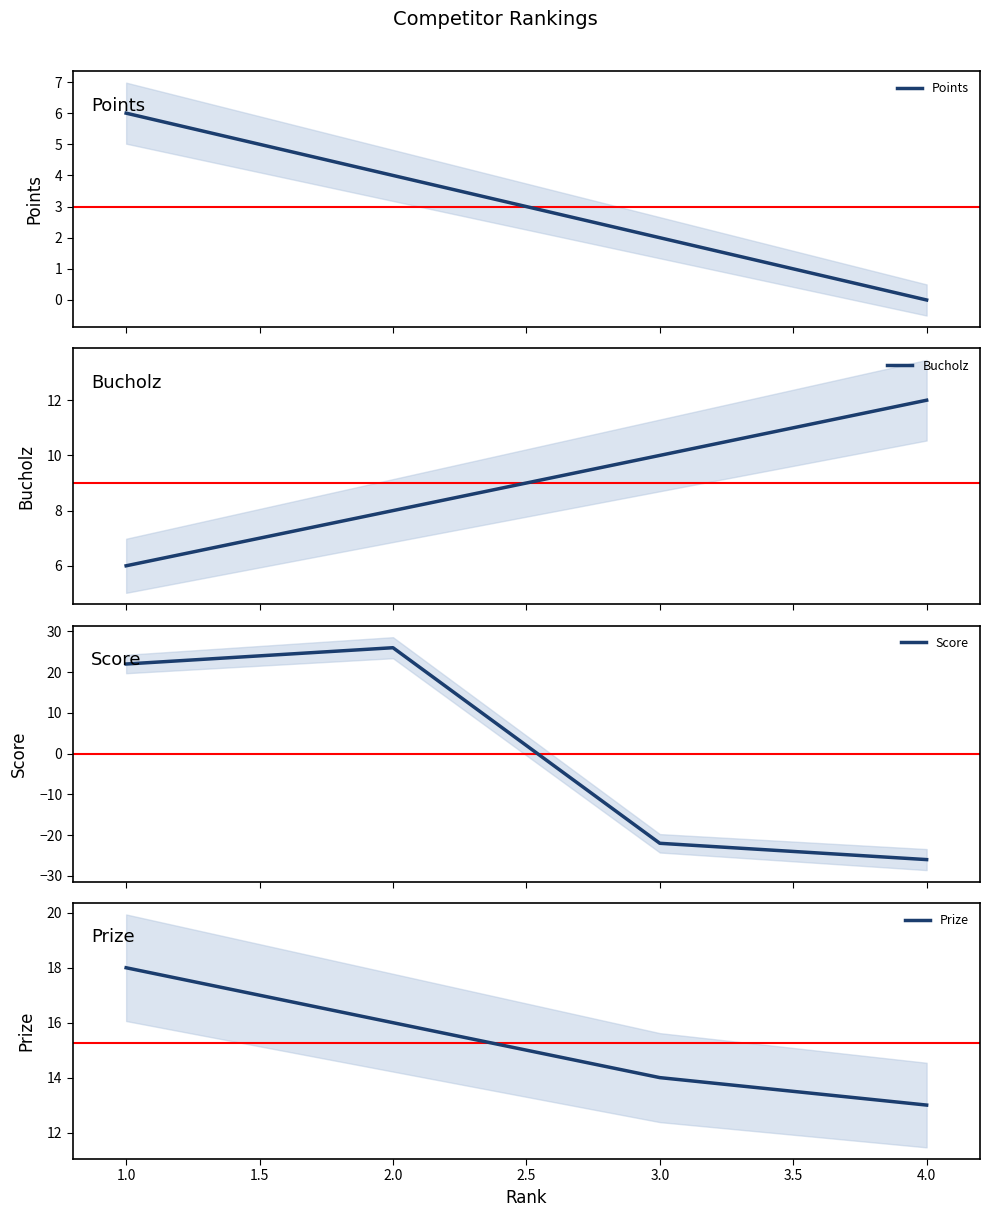

What is the maximum value for Points?

6